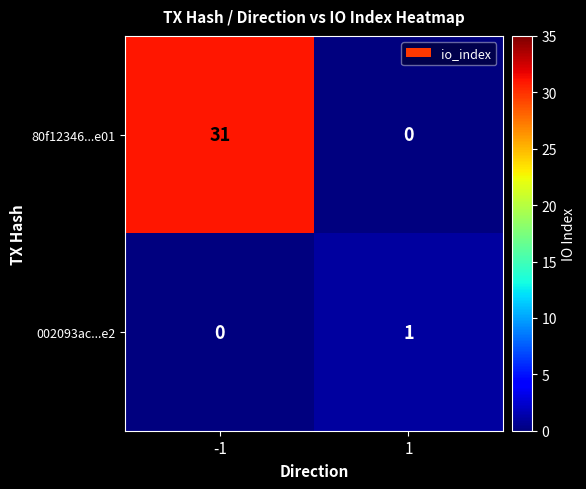

Which series changed the most between -1 and 1?

80f12346...e01